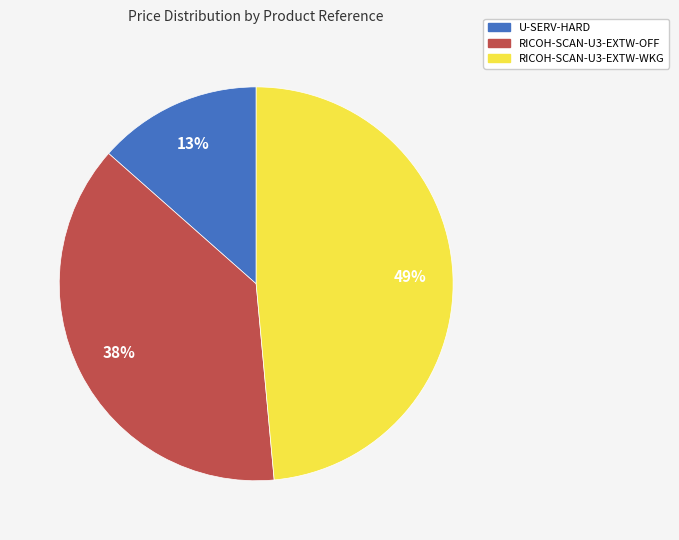

How many segments does this pie chart have?

3